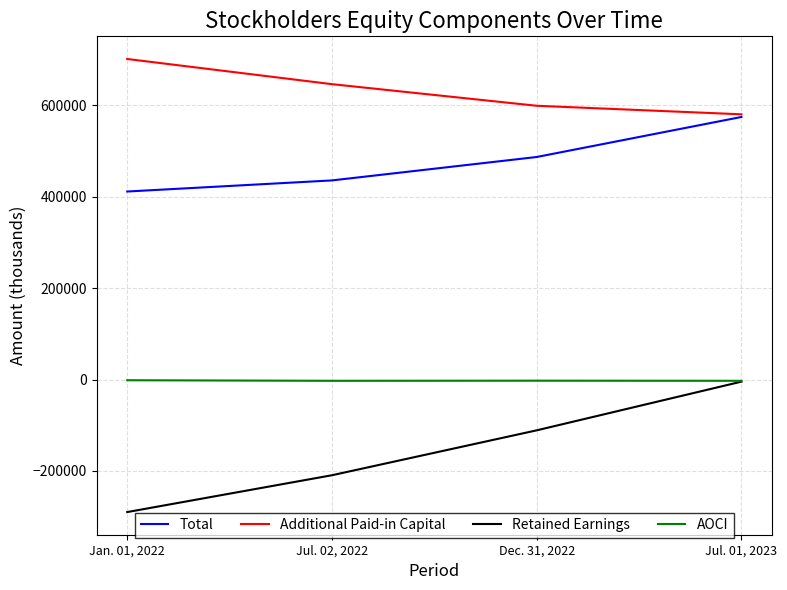

What is the difference between the second highest and second lowest values in the AOCI series?

265